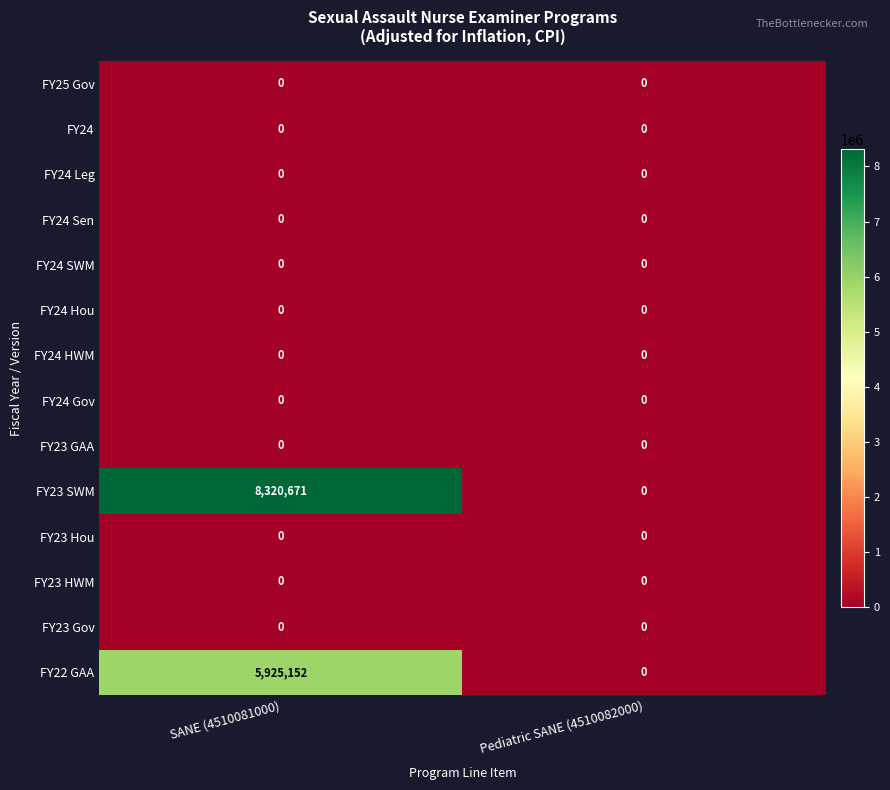

True or false: FY24 HWM has a value of 0 at SANE (4510081000).

True